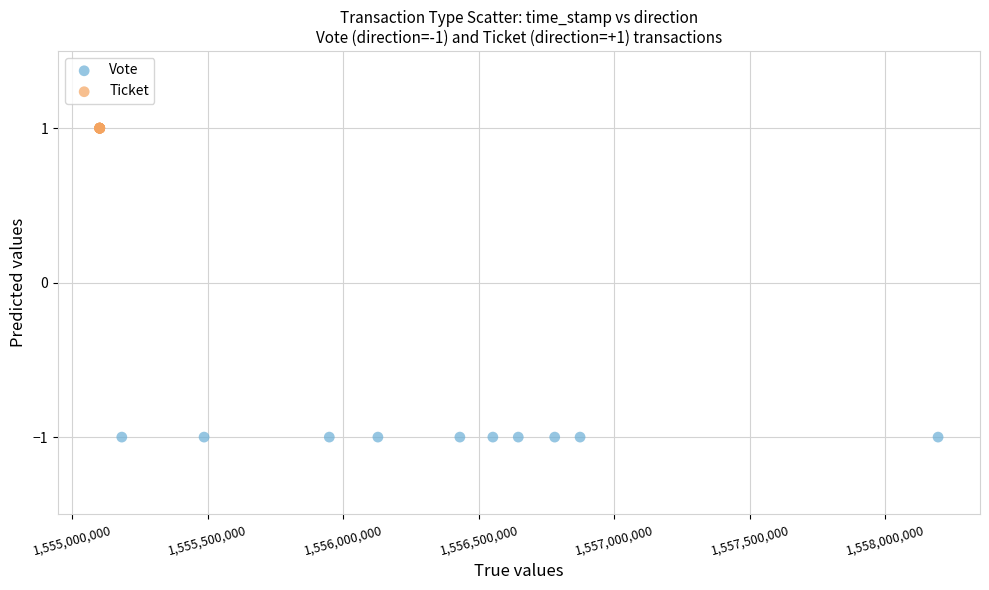

Which series contains the lowest Y value?

Vote